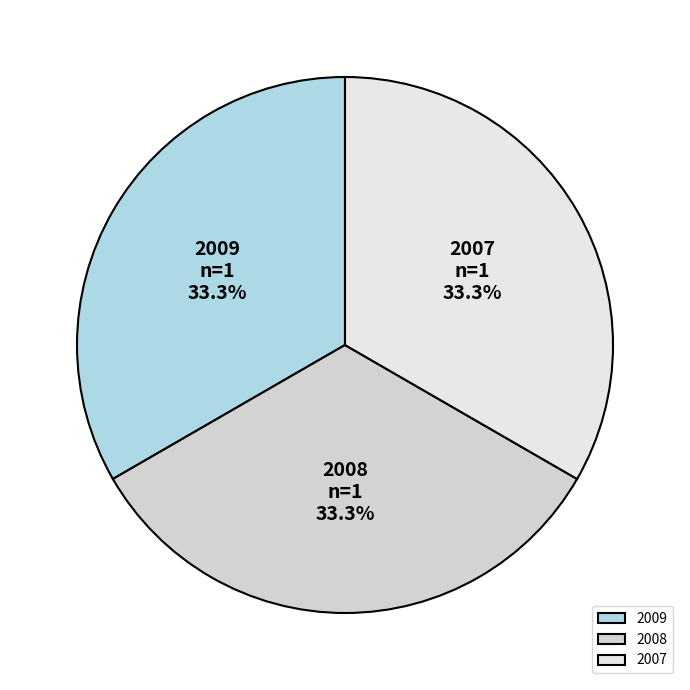

Do 2007 and 2008 together represent more than half of the pie?

Yes